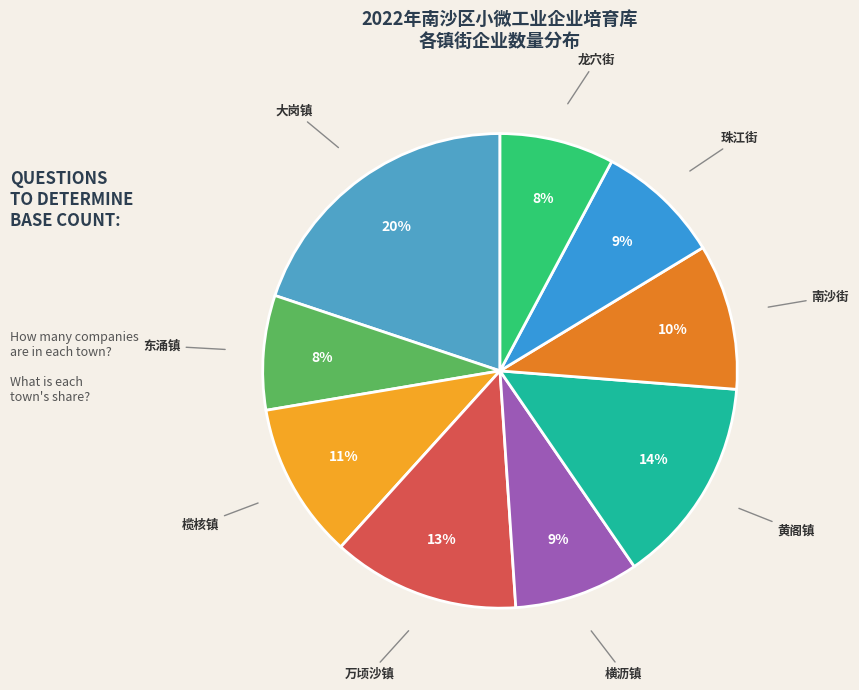

How many slices are in this pie chart?

9